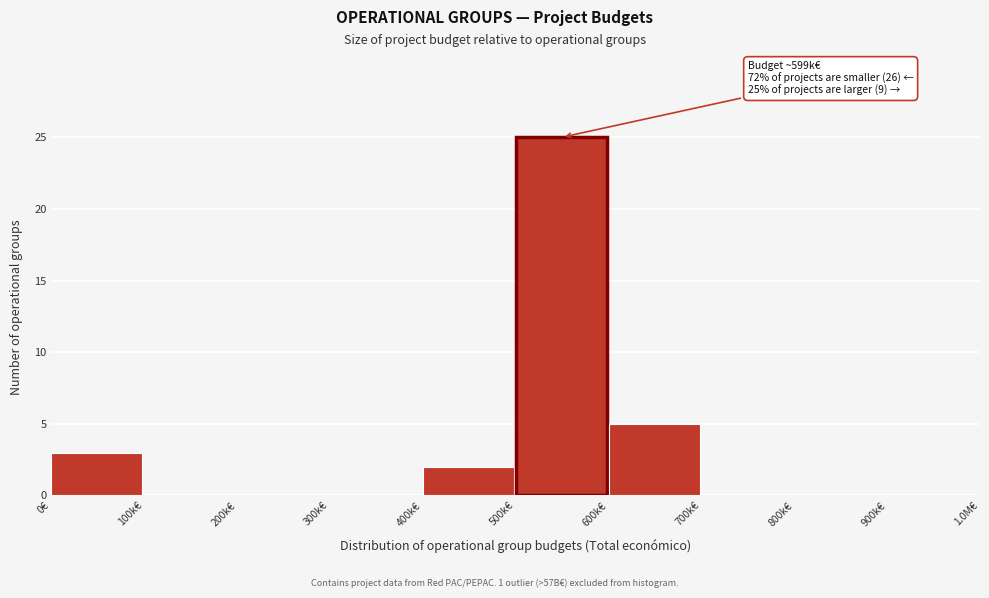

Reading left to right, list all the values displayed in this chart.

0€=3	100k€=0	200k€=0	300k€=0	400k€=2	500k€=25	600k€=5	700k€=0	800k€=0	900k€=0